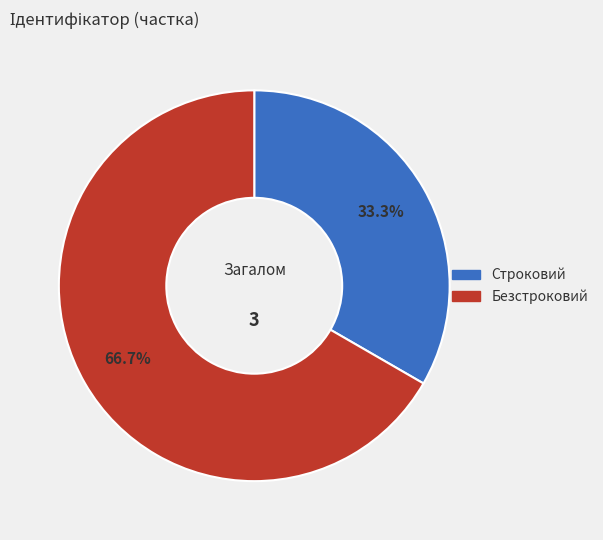

What is the ratio of the value at Строковий to the value at Безстроковий?

0.5